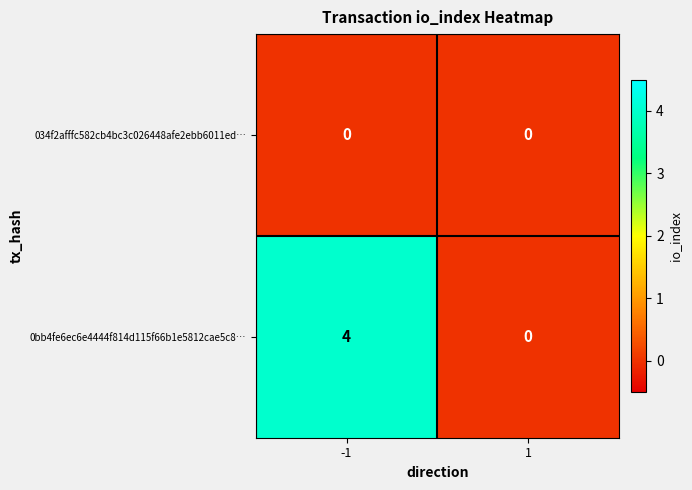

Rank the series by their average value, from lowest to highest.

034f2afffc582cb4bc3c026448afe2ebb6011ed…, 0bb4fe6ec6e4444f814d115f66b1e5812cae5c8…